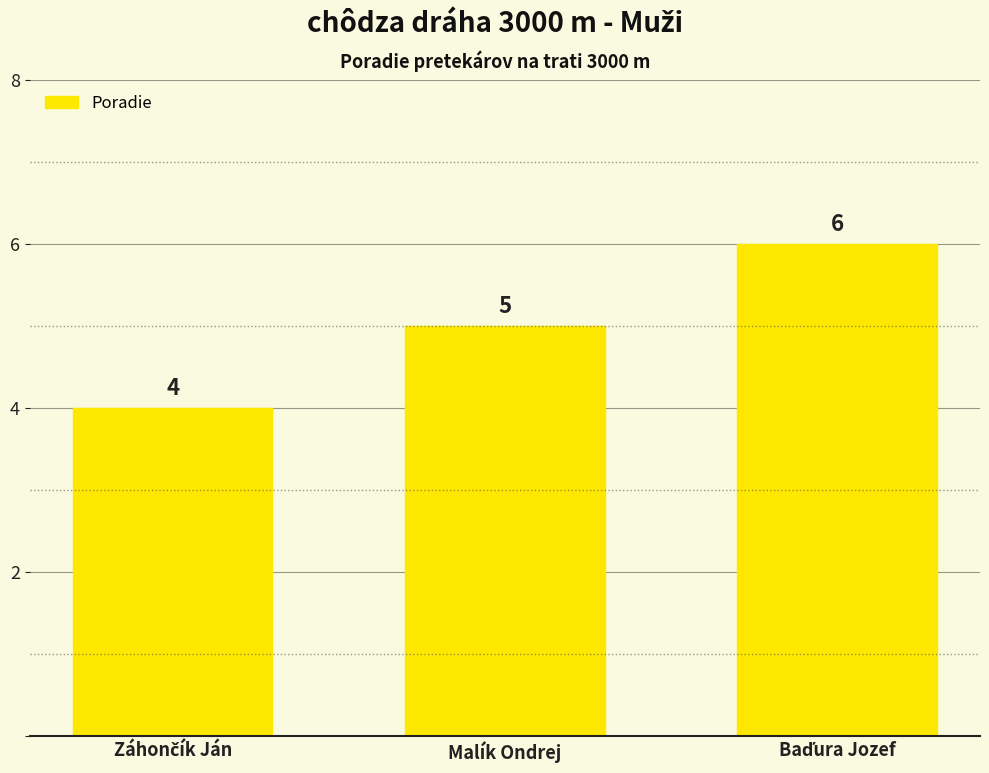

What is the minimum value shown in the chart?

4